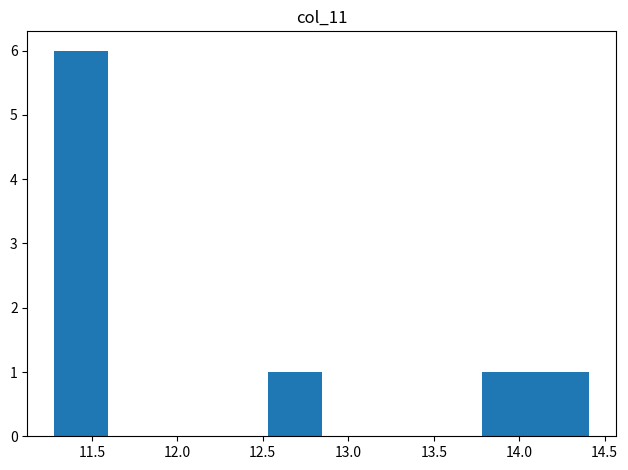

Which range on the x-axis has the tallest bar?

11.30 to 11.60